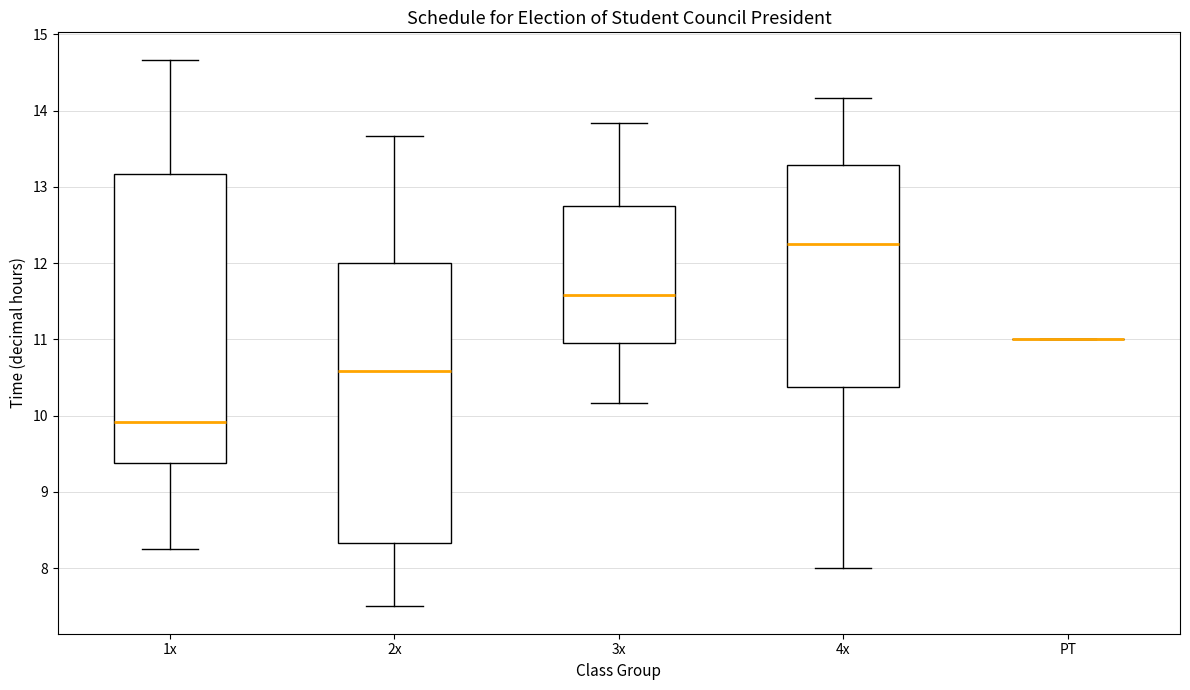

Reading left to right, read every box against the y-axis: the position of its median line, the range the box covers, and the ends of its whiskers. The values are not printed on the chart, so give them approximately, as read against the axis.

1x: median 9.9, box 9.4 to 13.2, whiskers 8.3 to 14.7
2x: median 10.6, box 8.3 to 12.0, whiskers 7.5 to 13.7
3x: median 11.6, box 11.0 to 12.8, whiskers 10.2 to 13.8
4x: median 12.3, box 10.4 to 13.3, whiskers 8.0 to 14.2
PT: box collapsed to a line at 11.0, whiskers 11.0 to 11.0